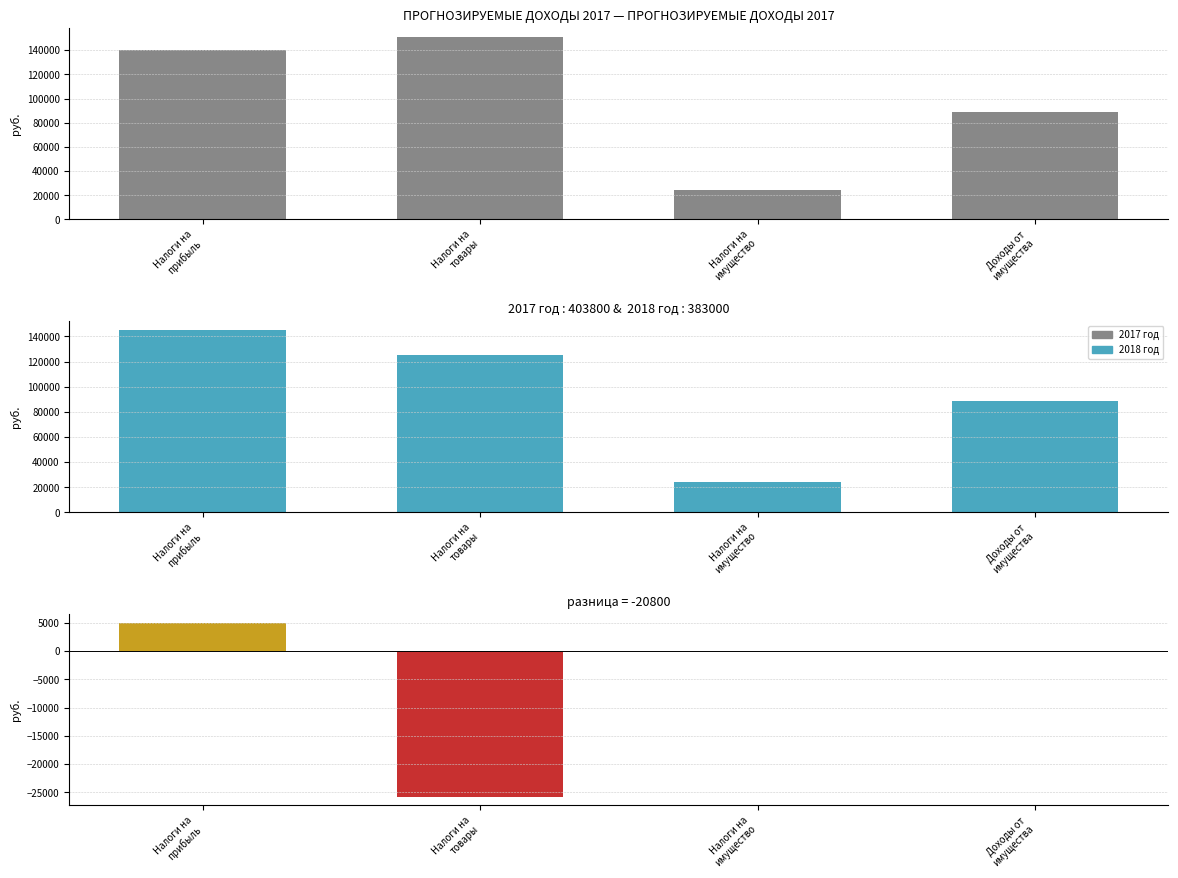

At how many categories does at least one series exceed 116523?

2